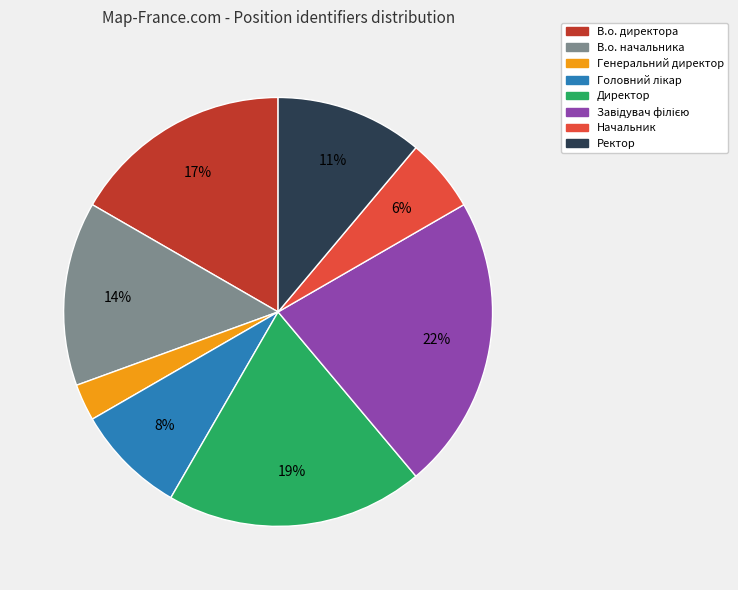

Count the number of slices in the pie.

8